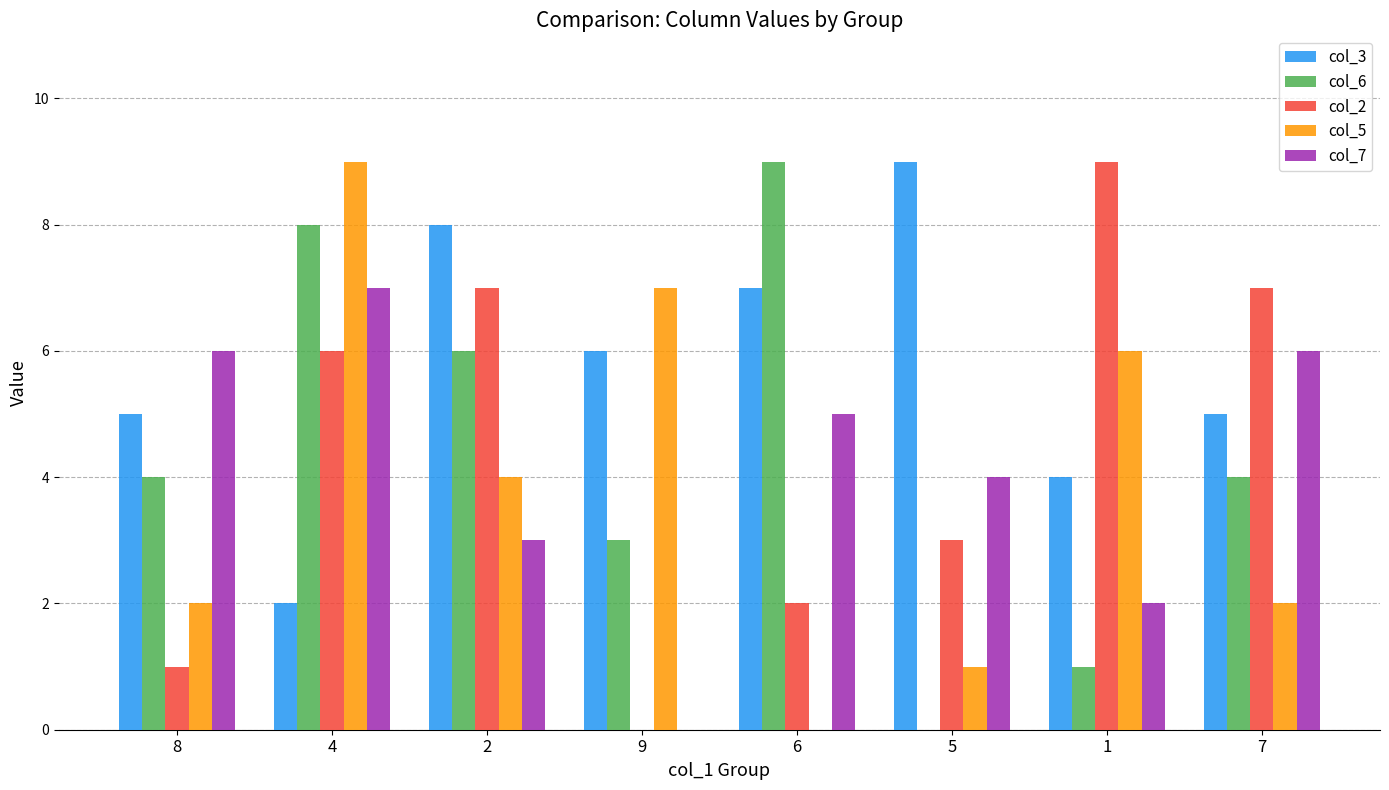

Between 4 and 1, which series saw the biggest shift?

col_6